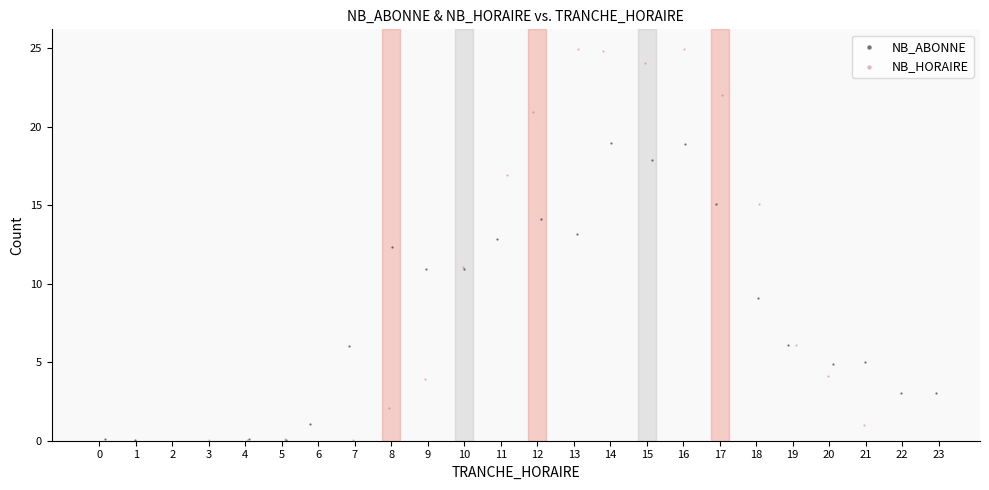

Which series has the largest Y range (max minus min)?

NB_HORAIRE